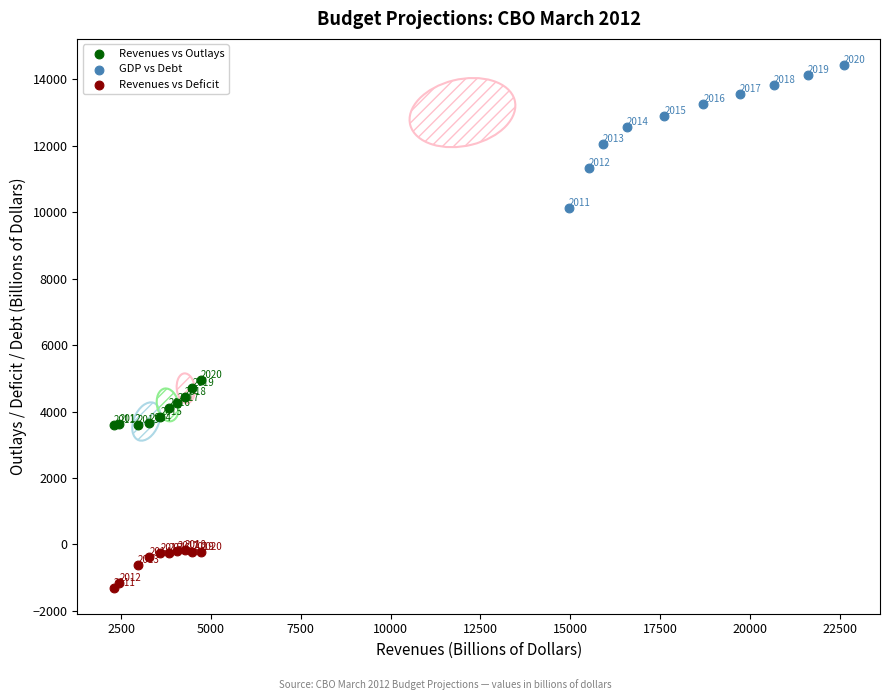

Which series has the largest Y range (max minus min)?

GDP vs Debt